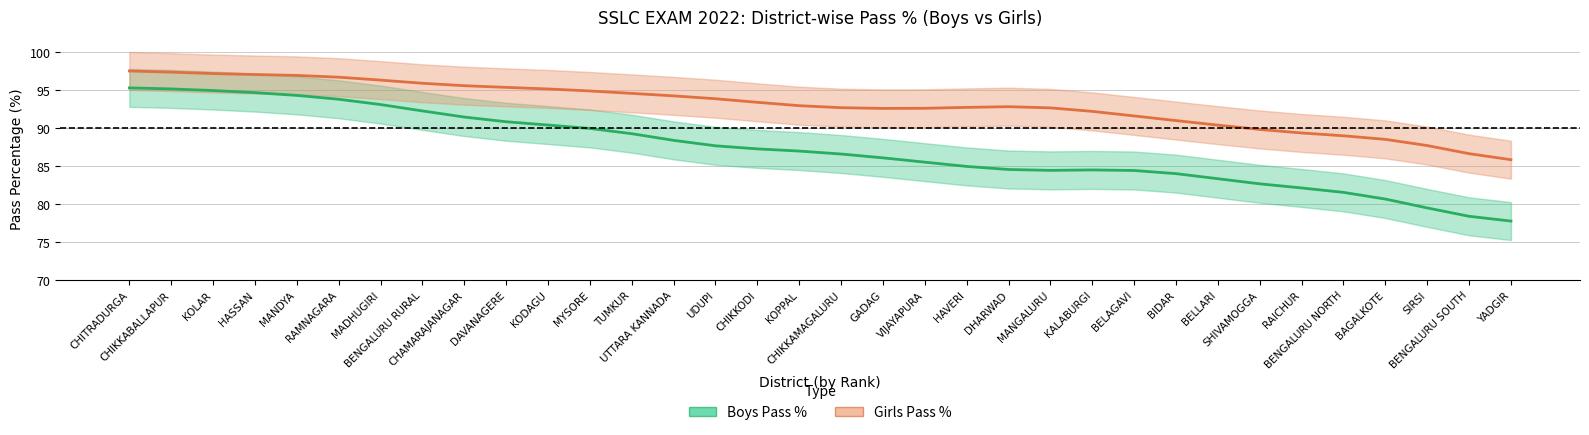

At how many categories does at least one series exceed 91?

25